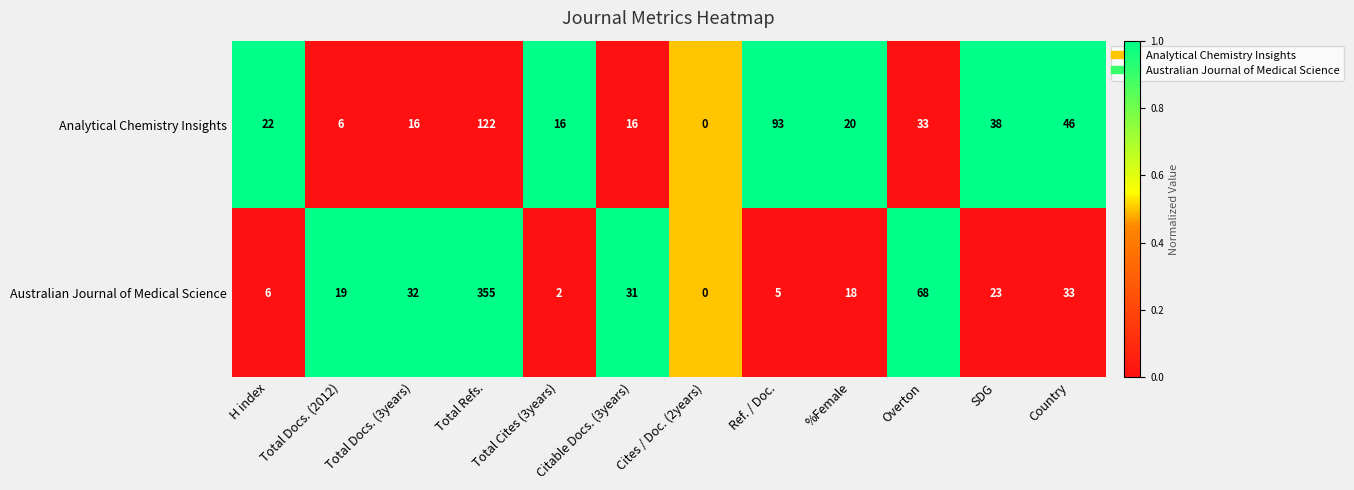

What is the maximum value shown in the chart?

355